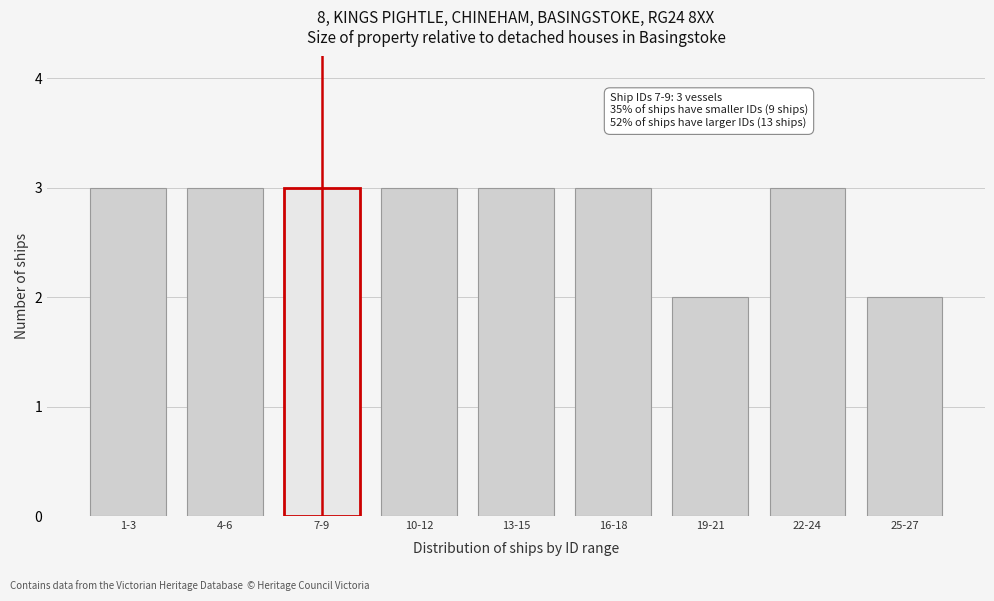

Reading left to right, extract all data points from this chart.

1-3=3	4-6=3	7-9=3	10-12=3	13-15=3	16-18=3	19-21=2	22-24=3	25-27=2